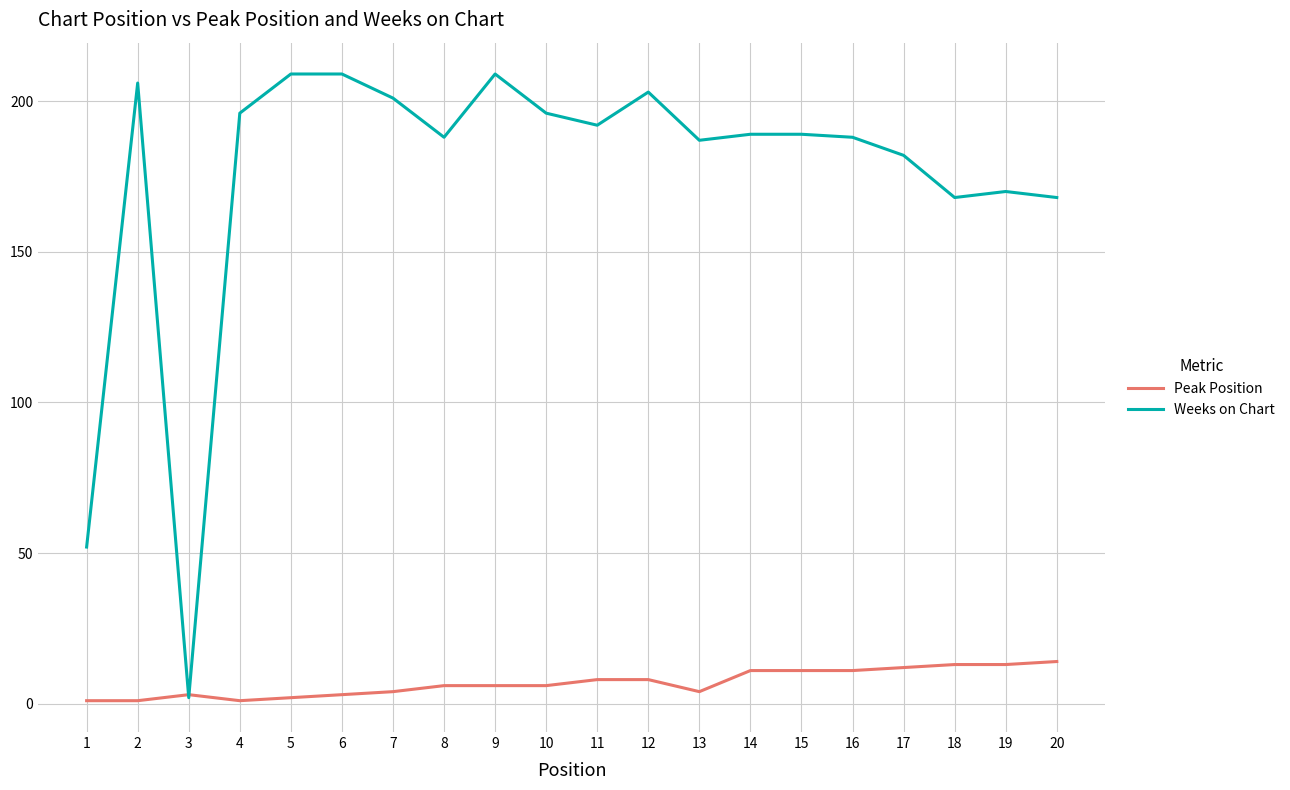

Reading left to right, extract all data points from this chart.

Peak Position: 1	1	3	1	2	3	4	6	6	6	8	8	4	11	11	11	12	13	13	14
Weeks on Chart: 52	206	2	196	209	209	201	188	209	196	192	203	187	189	189	188	182	168	170	168